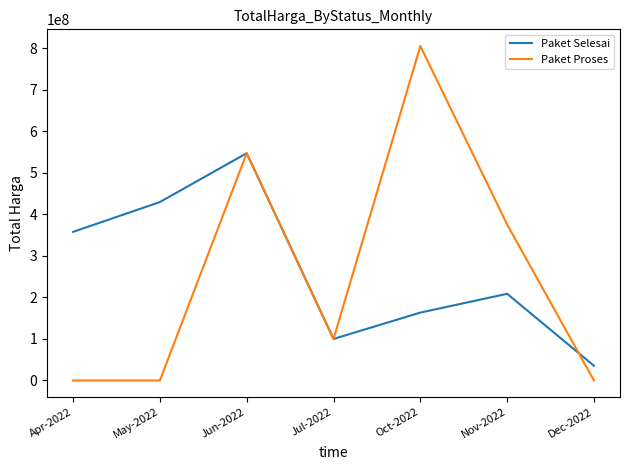

Reading left to right, transcribe all the data shown in this chart.

Paket Selesai: 357870000	429716550	547359500	100000000	163450000	208775000	35400000
Paket Proses: 0	0	547359500	100000000	805437400	375770000	0